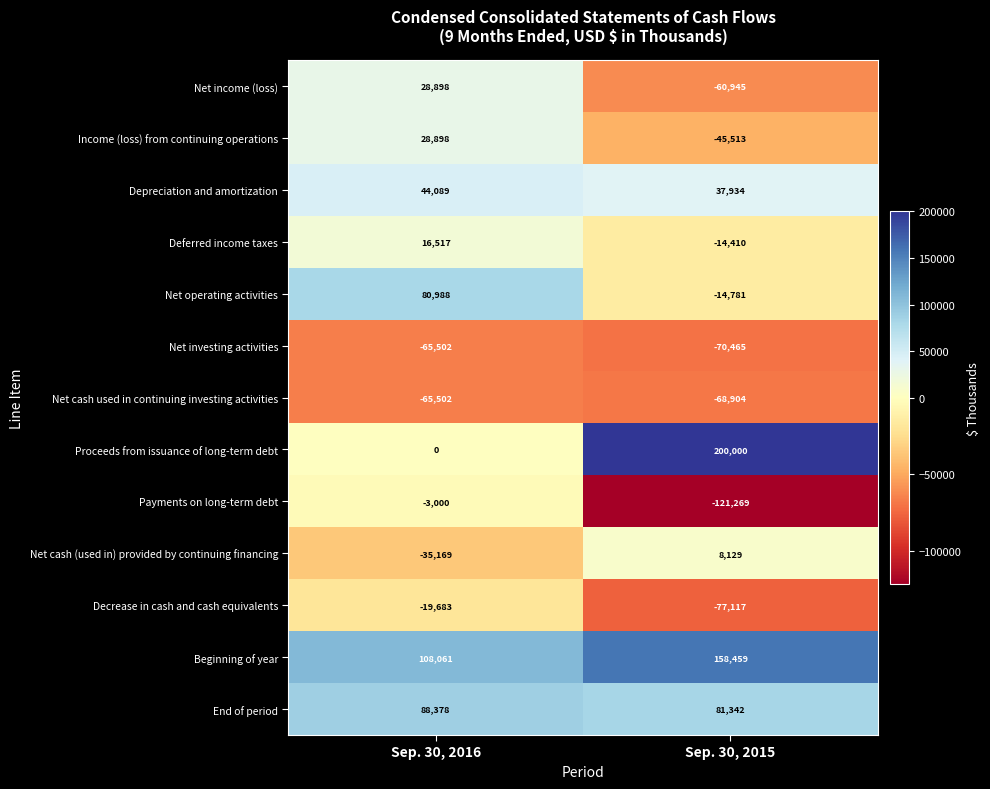

What is the sum of the Depreciation and amortization values at Sep. 30, 2015 and Sep. 30, 2016?

82023